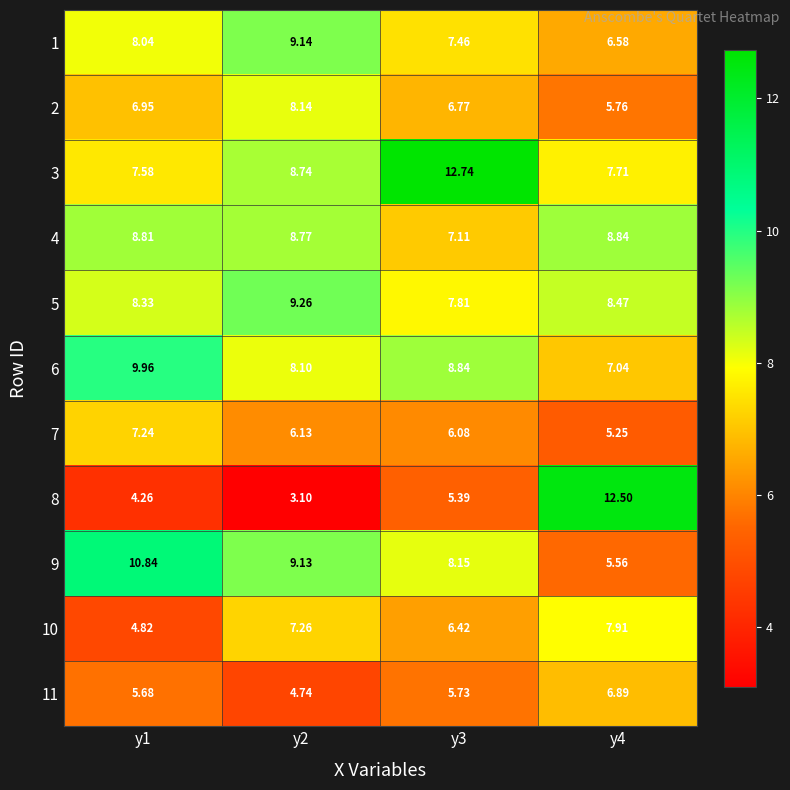

Between y2 and y4, which series saw the biggest shift?

8